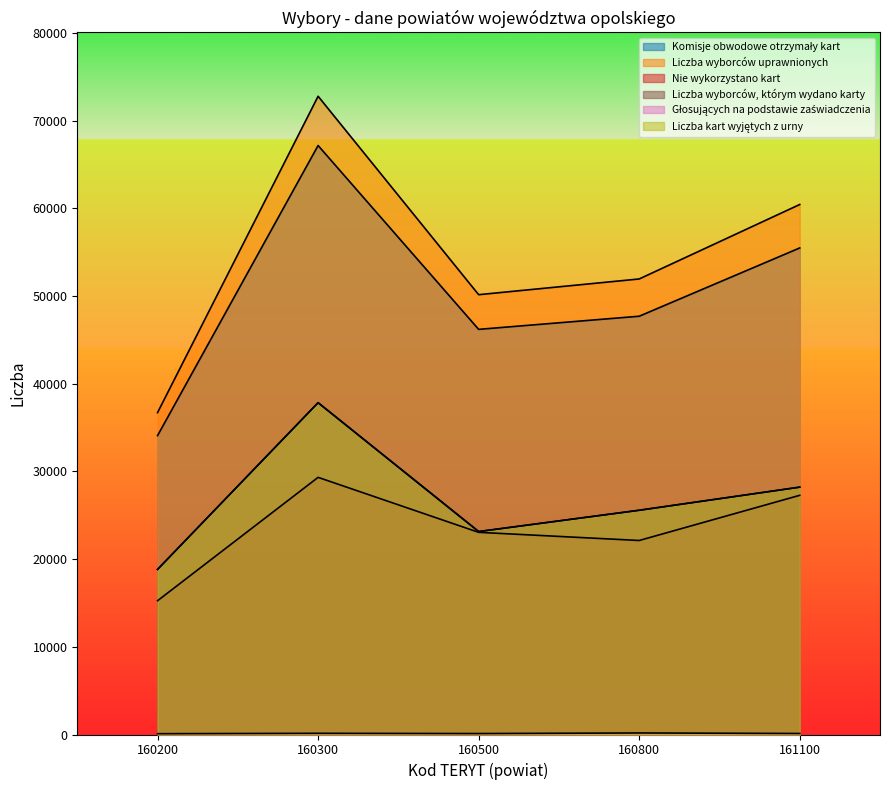

What is the highest value of the Komisje obwodowe otrzymały kart series?

67175